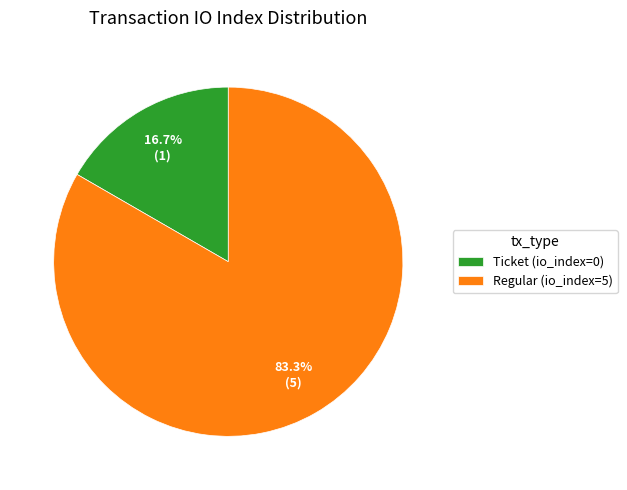

Which category has the smallest portion of the pie?

Ticket (io_index=0)